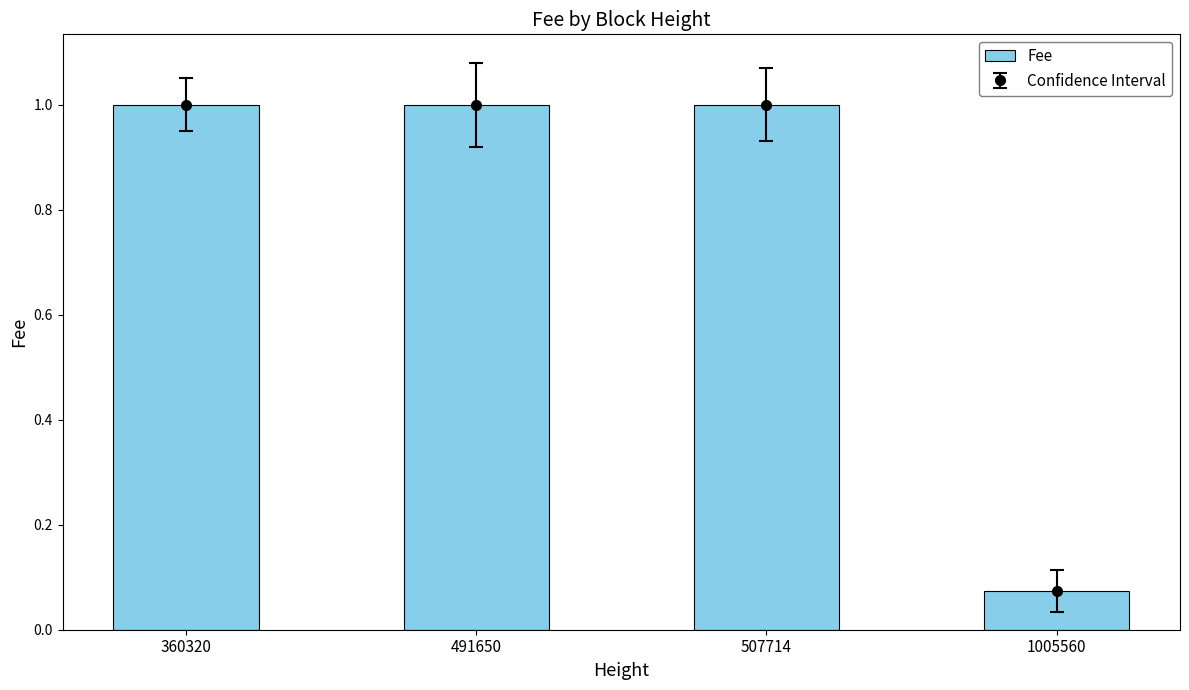

What is the approximate value at 491650?

1.0